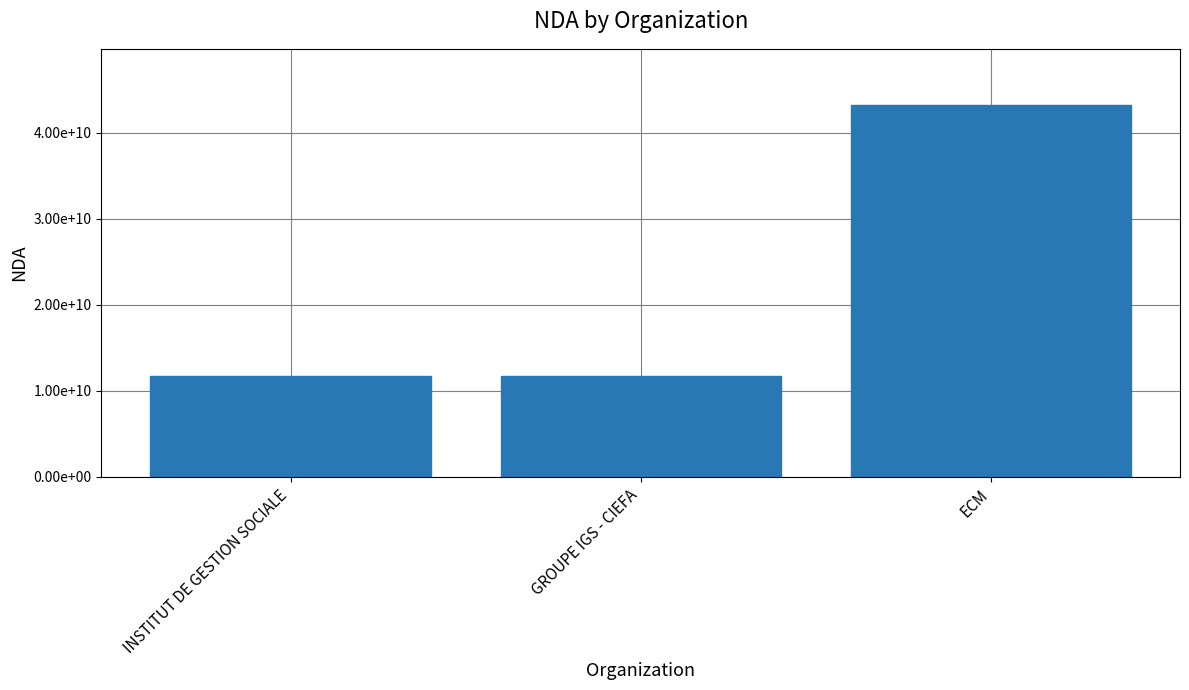

Rank the categories by value from lowest to highest.

INSTITUT DE GESTION SOCIALE, GROUPE IGS - CIEFA, ECM